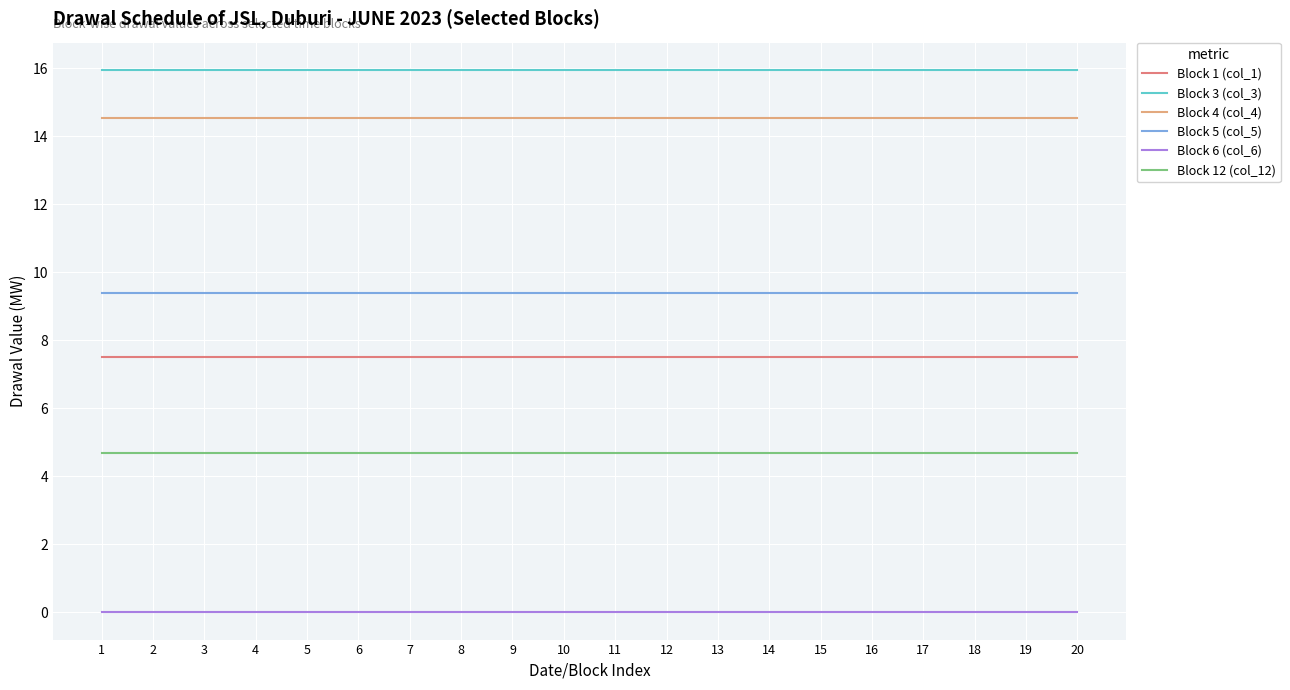

The value of Block 12 (col_12) at 16 is 4.7. True or false?

True